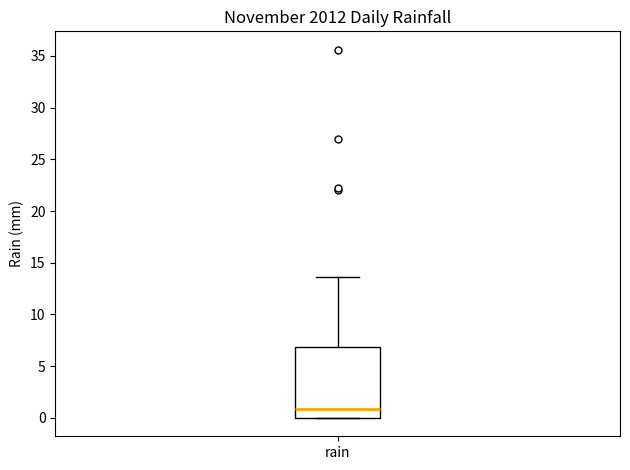

Where does the upper whisker of the box for rain end on the y-axis? The values are not printed on the chart, so give them approximately, as read against the axis.

13.5